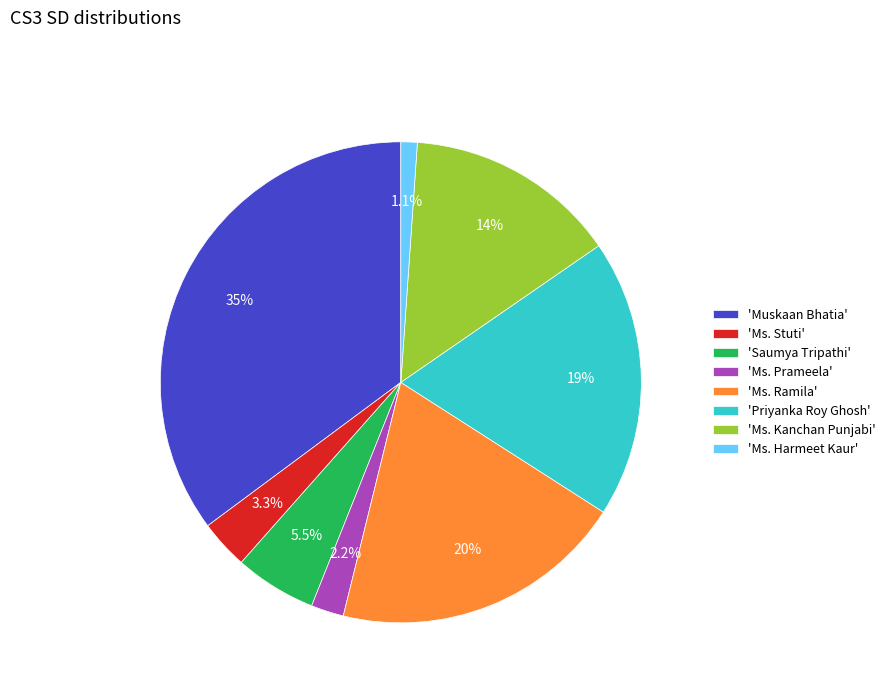

Count the number of slices in the pie.

8